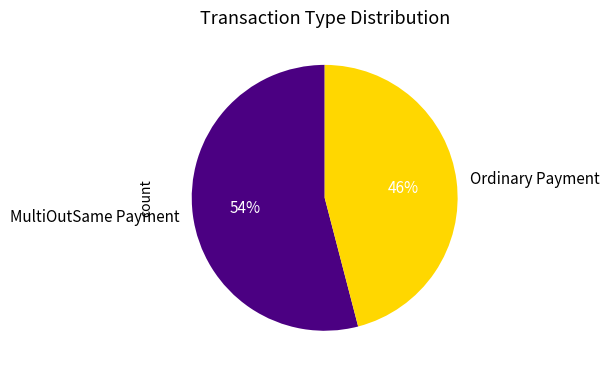

To the nearest percent, what is the difference between the MultiOutSame Payment and Ordinary Payment slice percentages?

8%